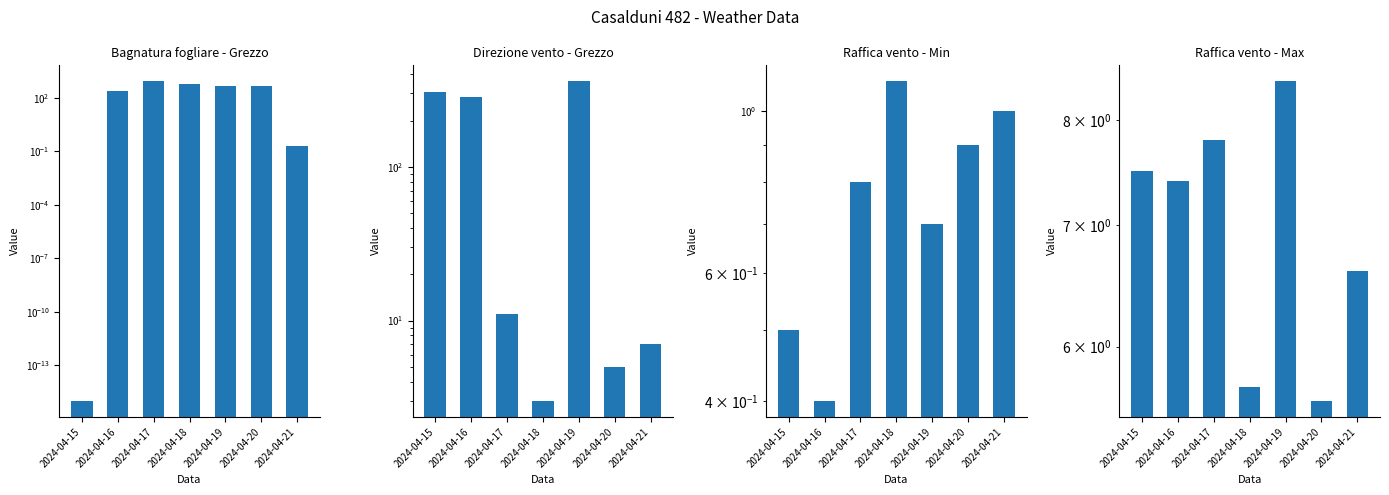

Where does the Direzione vento - Grezzo series first go above 11?

2024-04-15